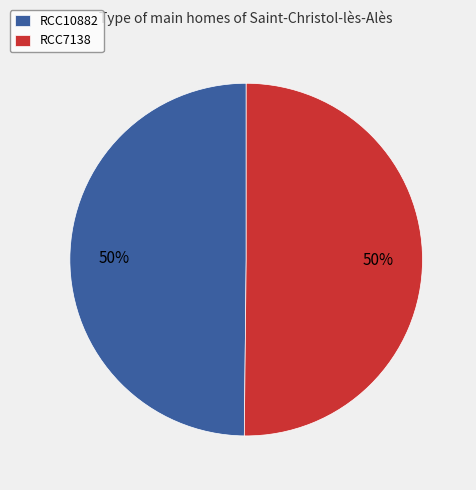

To the nearest percent, what portion does RCC10882 represent?

50%